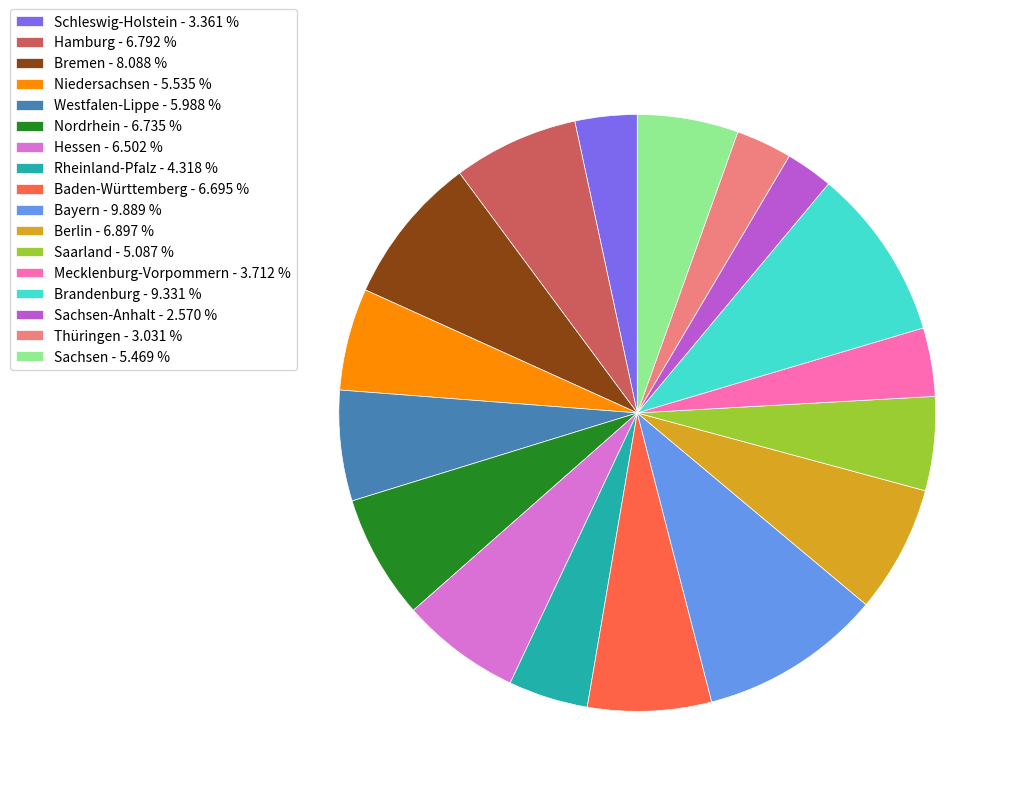

How many slices are in this pie chart?

17